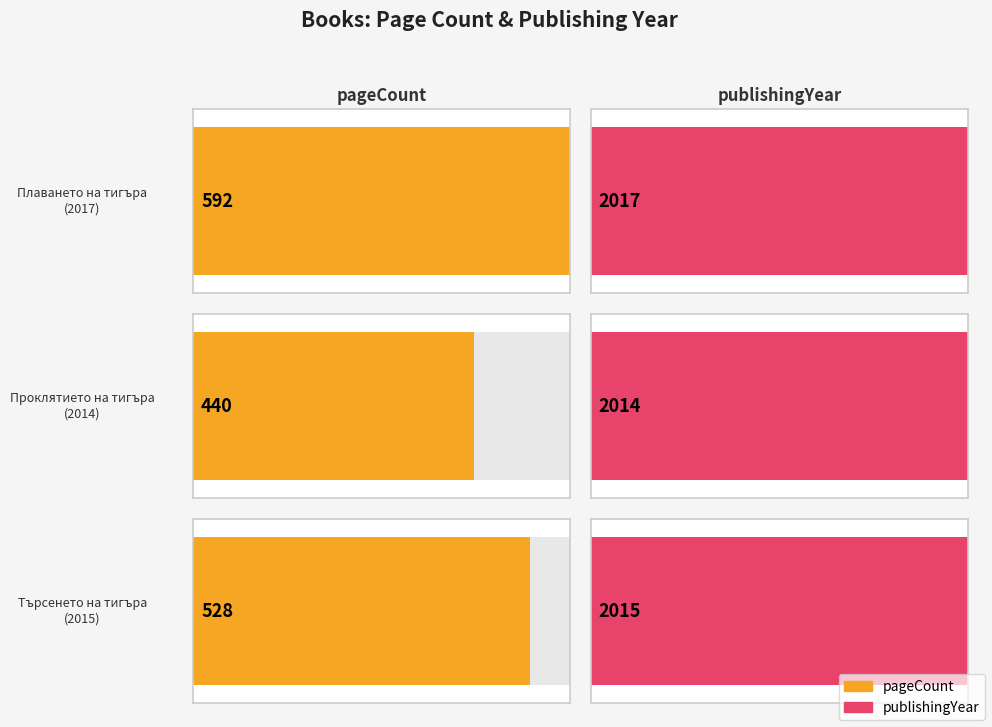

What is the label of the 3rd bar from the right?

Плаването на тигъра